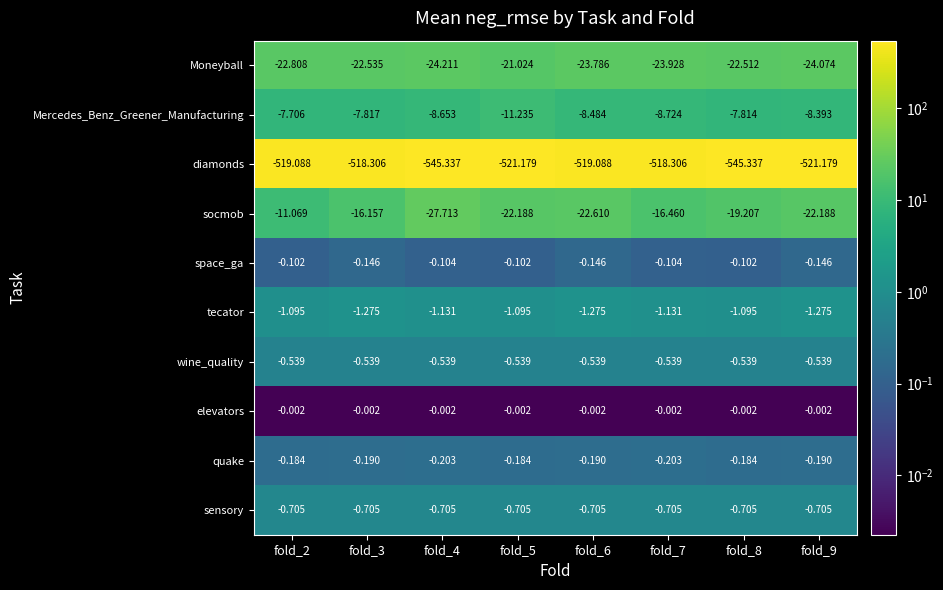

Rank the series by their maximum value, from highest to lowest.

elevators, space_ga, quake, wine_quality, sensory, tecator, Mercedes_Benz_Greener_Manufacturing, socmob, Moneyball, diamonds